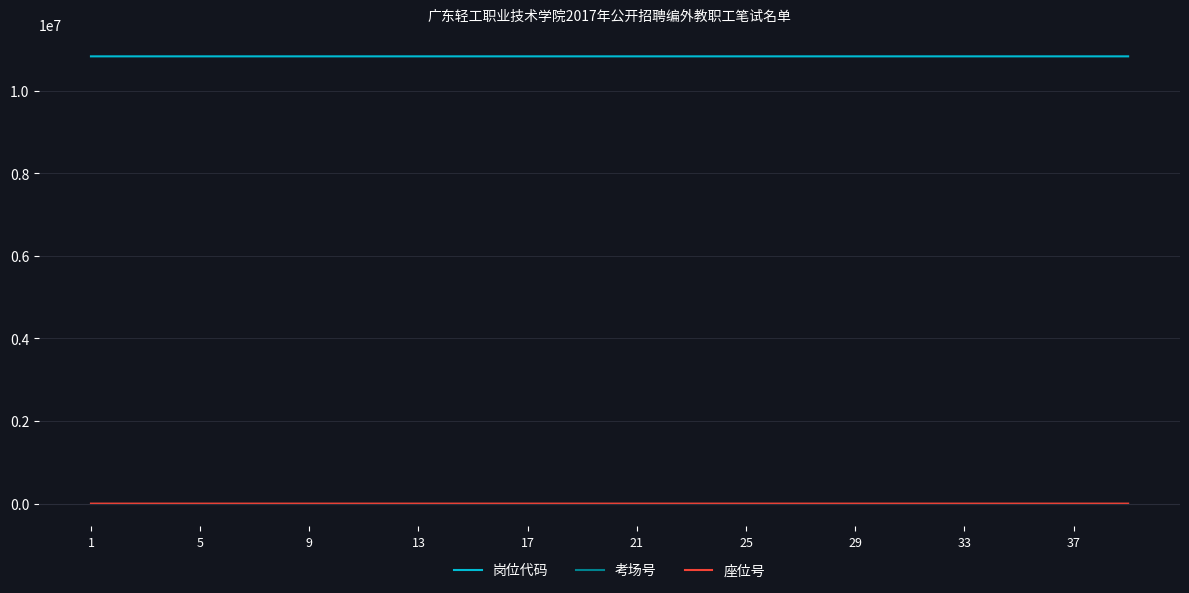

What is the minimum value for 岗位代码?

10833011